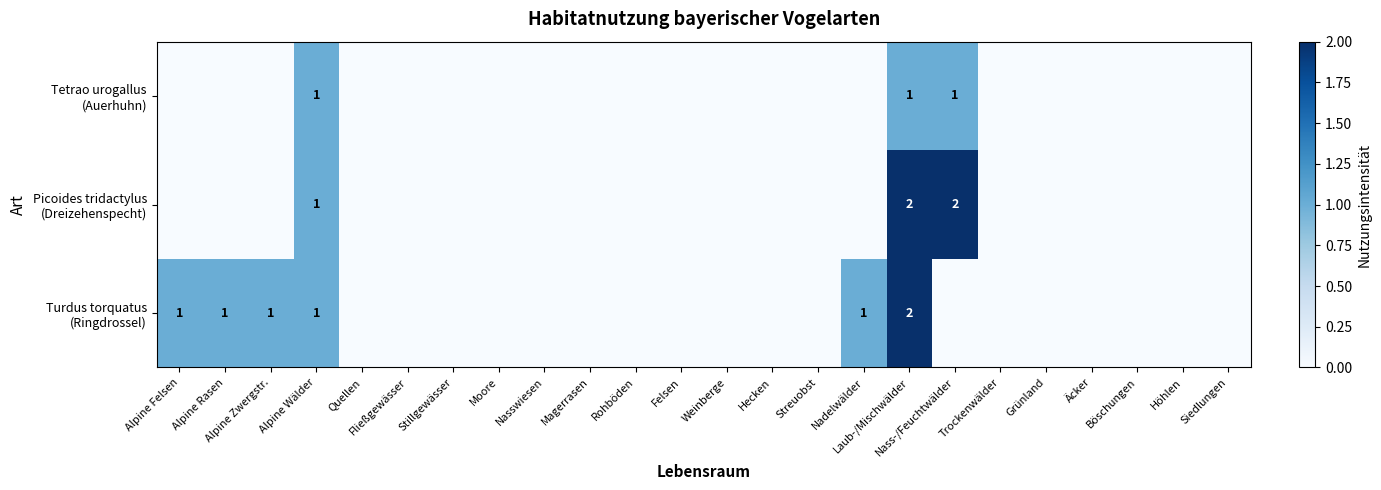

Which label corresponds to the largest value in the chart?

Laub-/Mischwälder